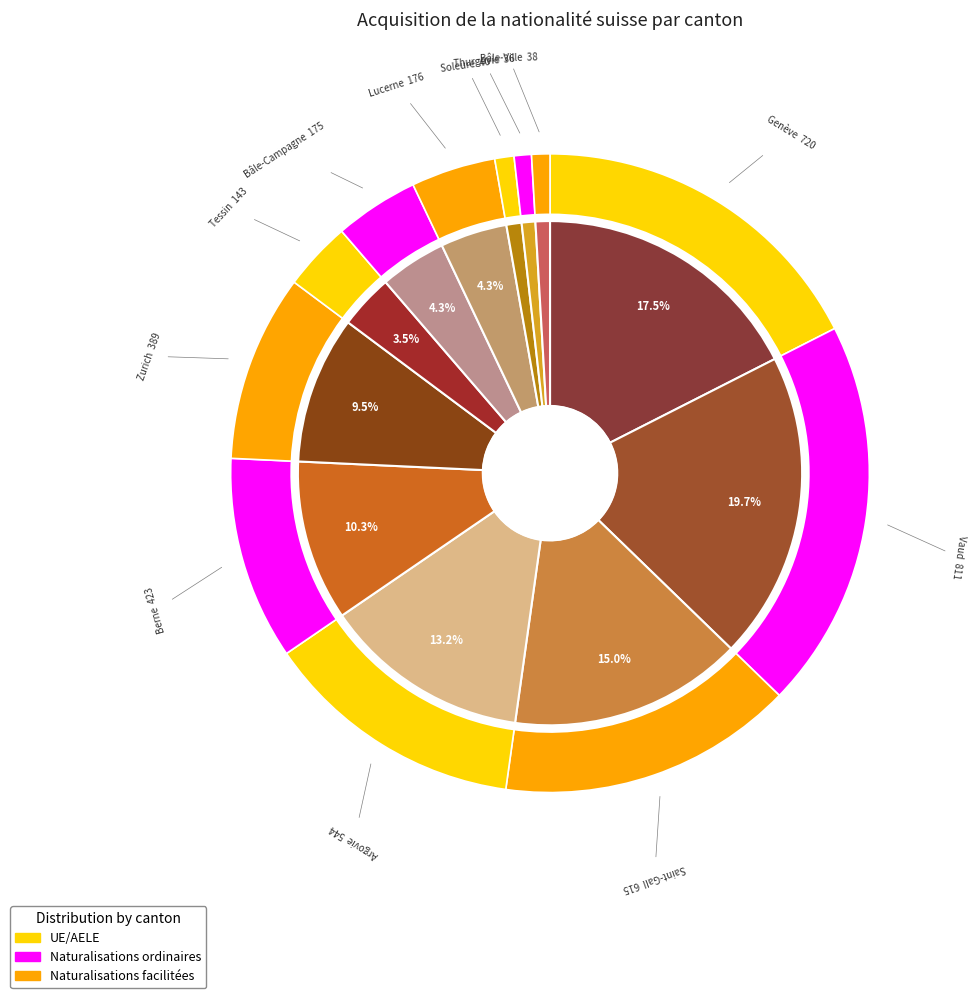

To the nearest percent, what is the average slice percentage?

8%